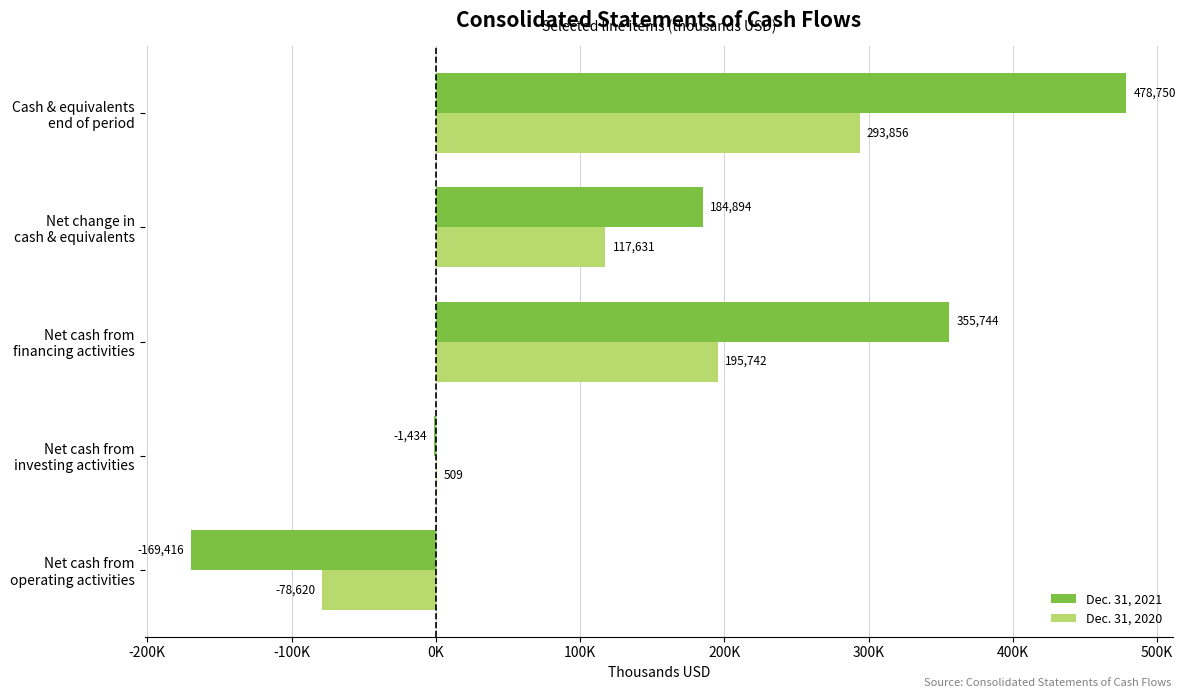

What are all the series names shown in the legend?

Dec. 31, 2021, Dec. 31, 2020